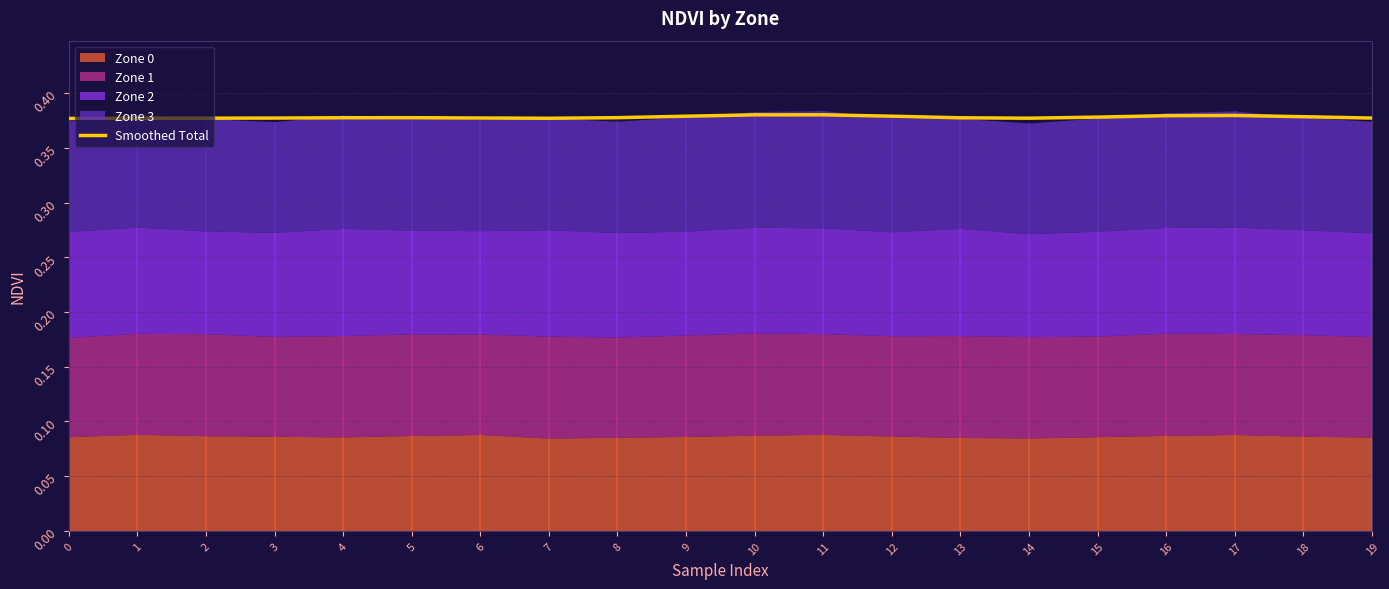

The chart shows a value of 0.6 at 19. True or false?

False